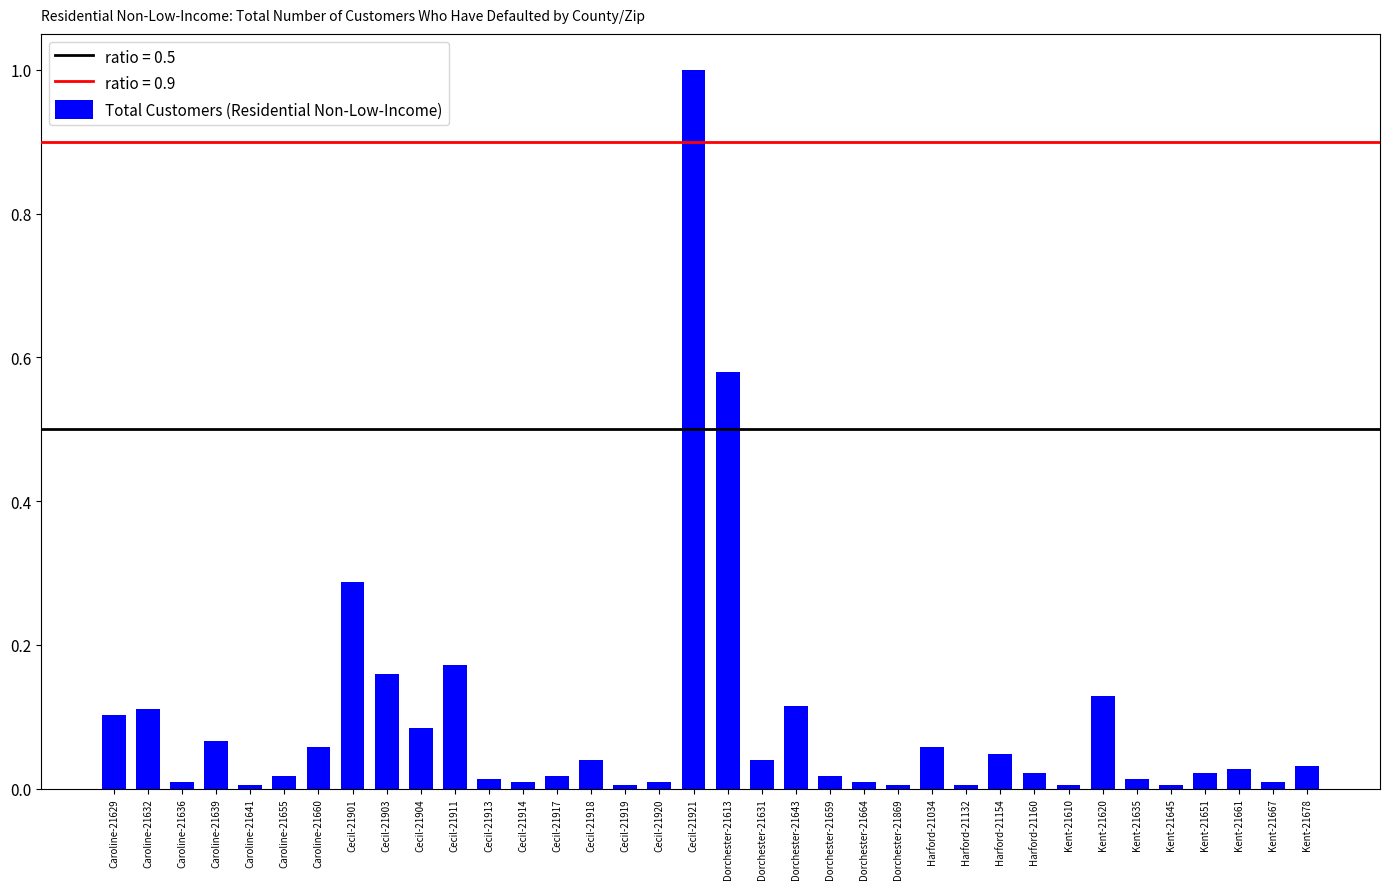

The chart shows a value of 1.0 at Cecil-21921. True or false?

True